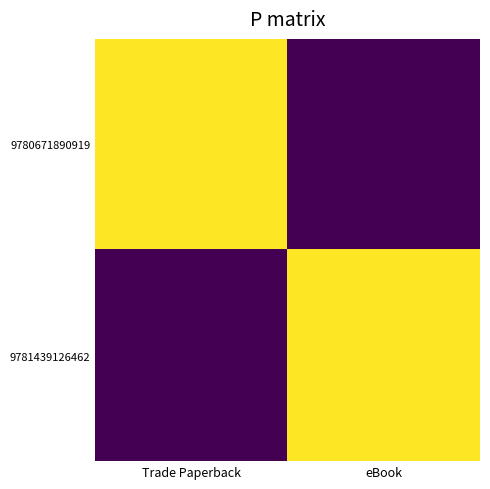

Reading left to right, extract all data points from this chart.

9780671890919: Trade Paperback=4676	eBook=0
9781439126462: Trade Paperback=0	eBook=4676